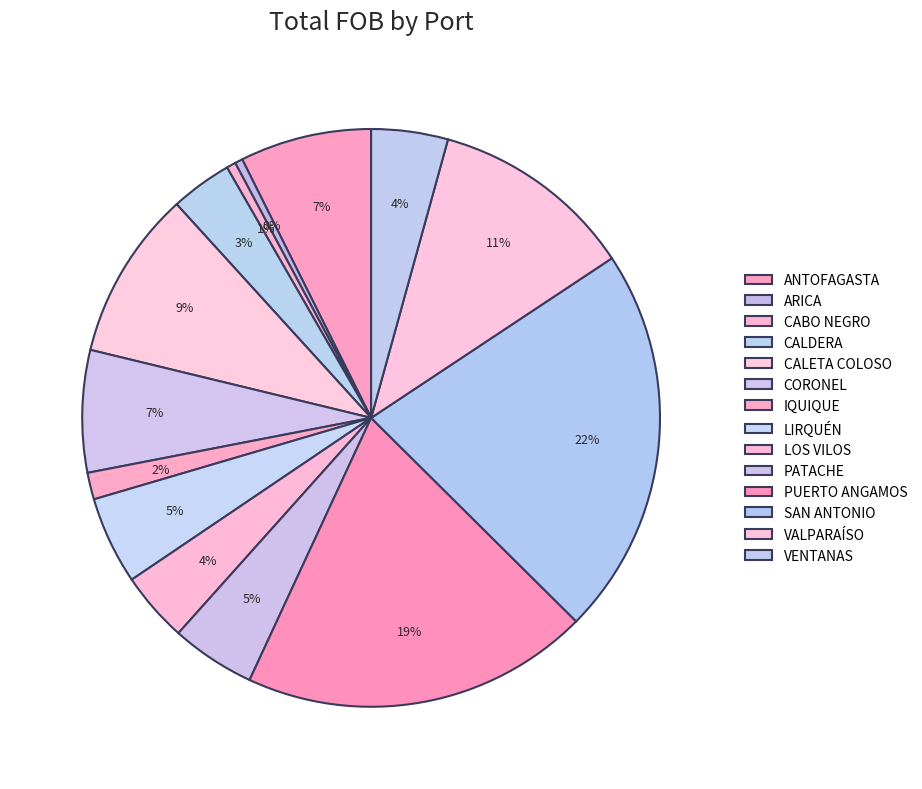

The CORONEL slice represents 19% of the pie. True or false?

False